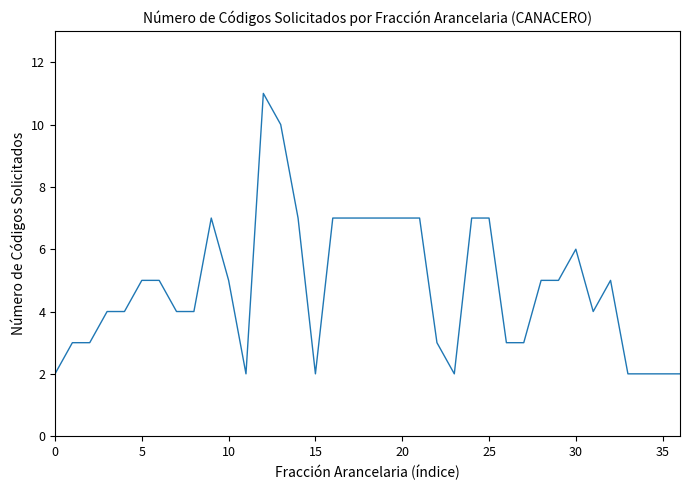

What is the greatest value displayed?

11